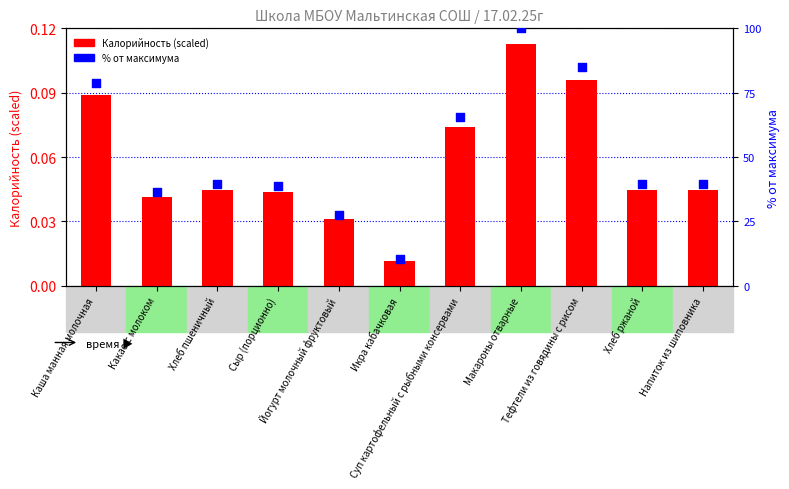

What are all the series names shown in the legend?

Калорийность (scaled), Калорийность % ранг